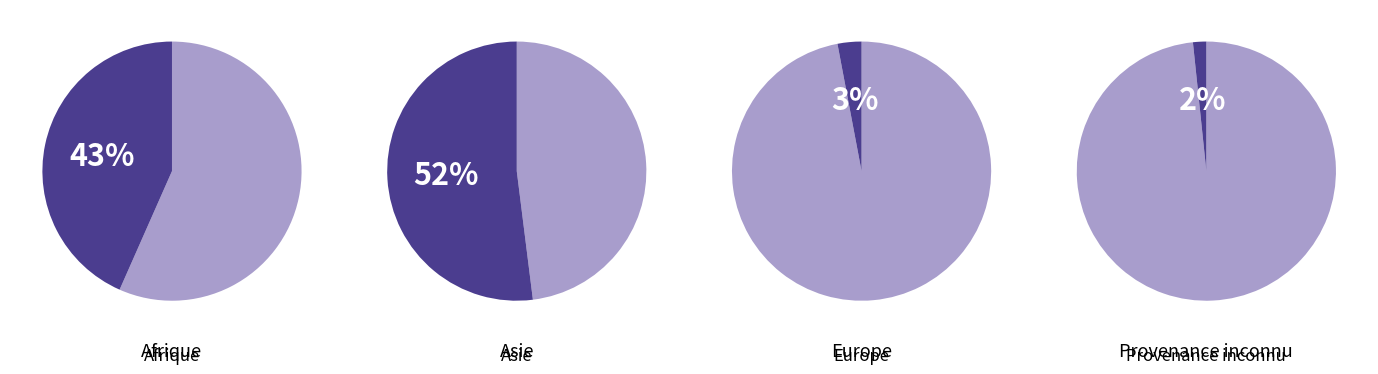

True or false: Asie accounts for 52% of the total.

True